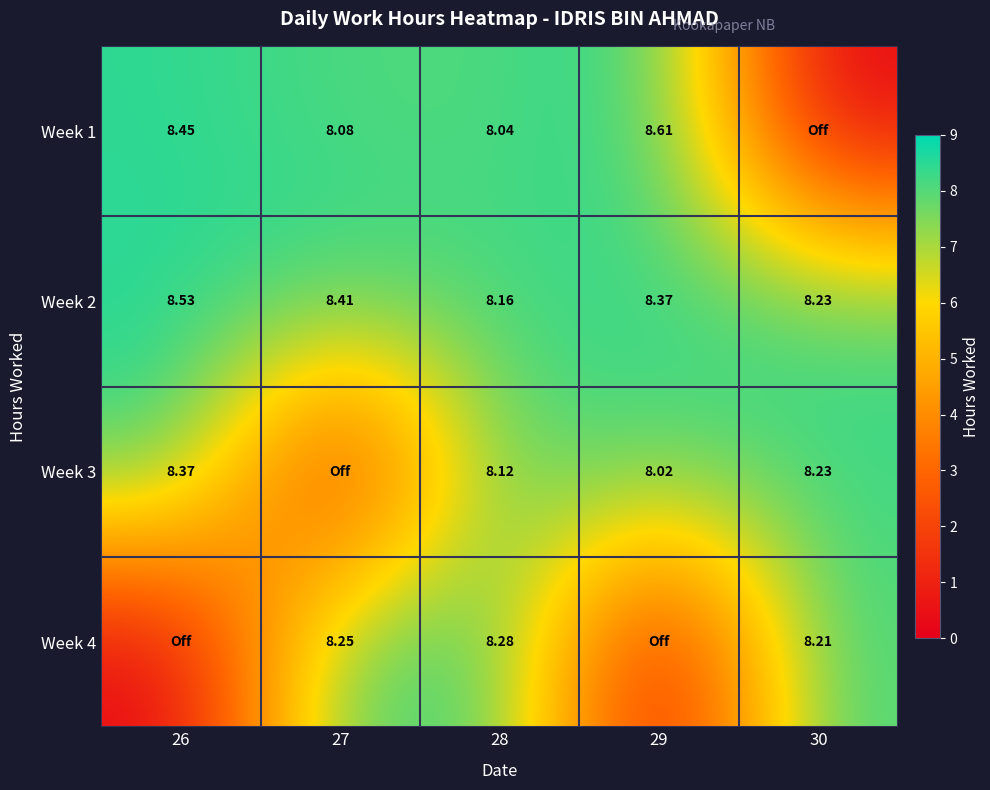

What is the difference between the second highest and second lowest values in the Week 2 series?

0.2